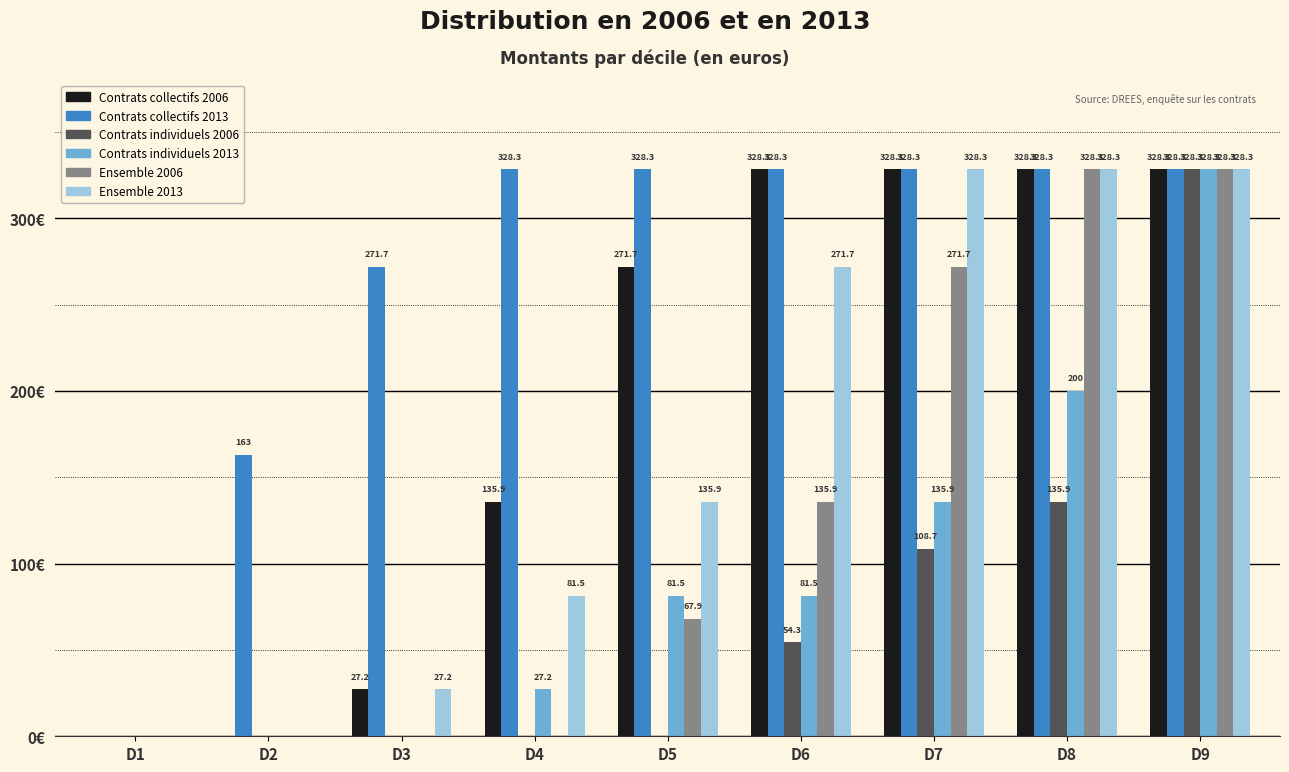

At which category is the sum across all series the highest?

D9